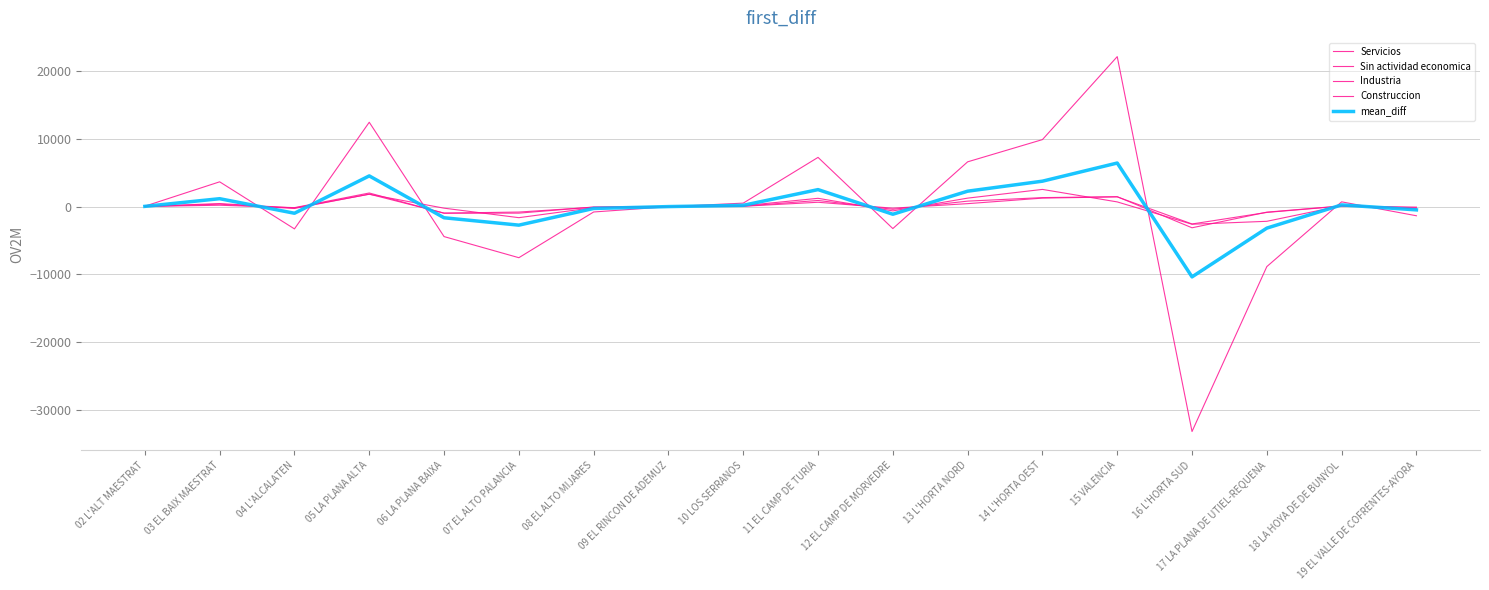

At 11 EL CAMP DE TURIA, list the series in order from largest to smallest.

Servicios, mean_diff, Industria, Construccion, Sin actividad economica